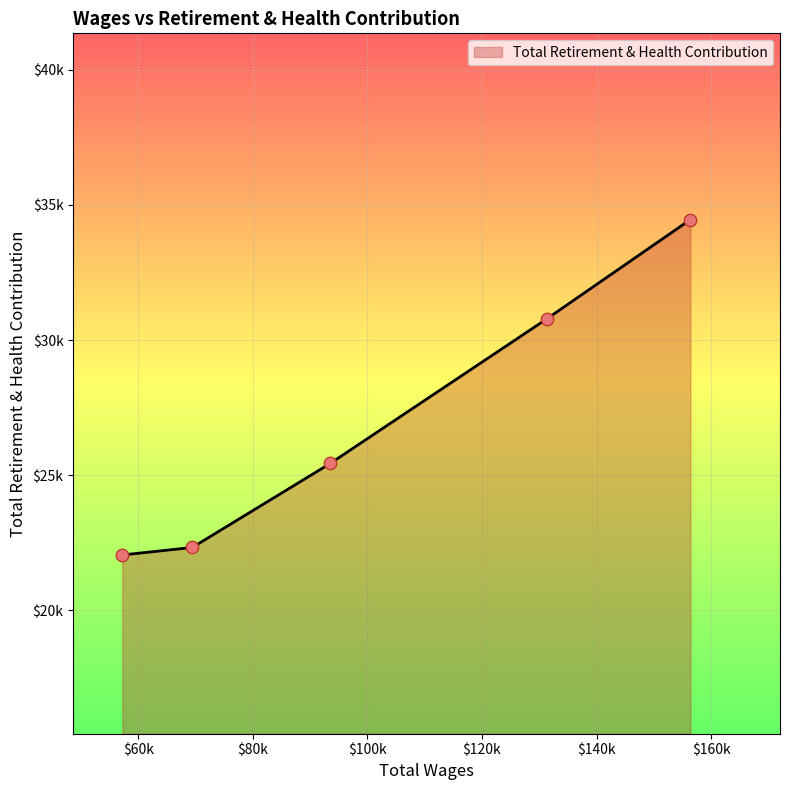

Does the chart have visible grid lines?

Yes